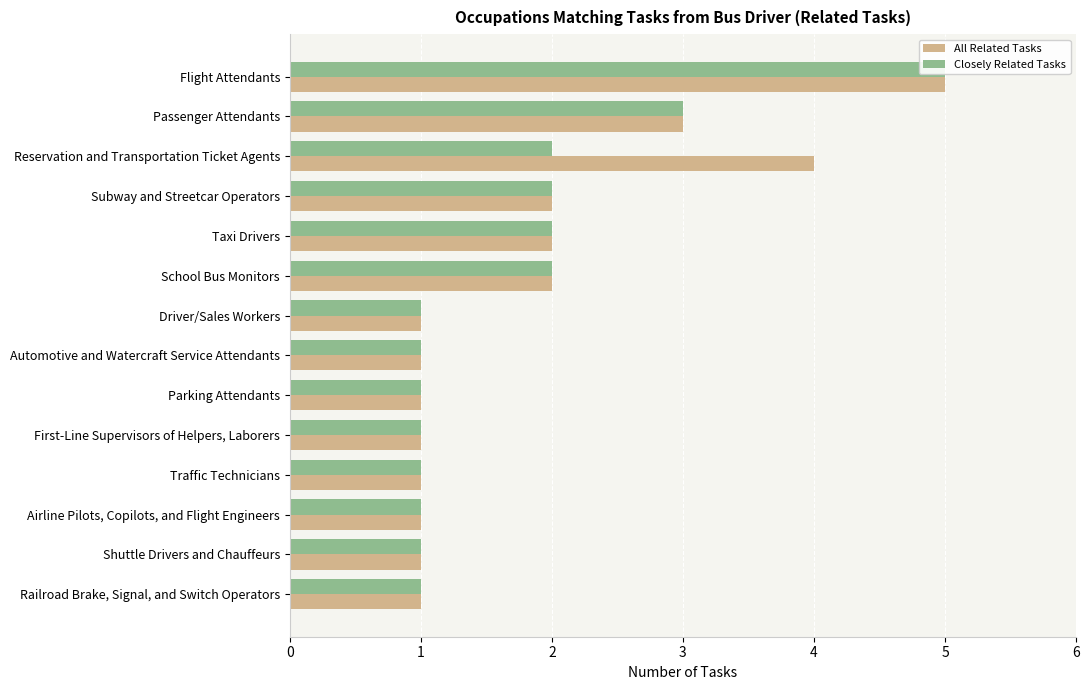

At how many categories does at least one series exceed 3?

2